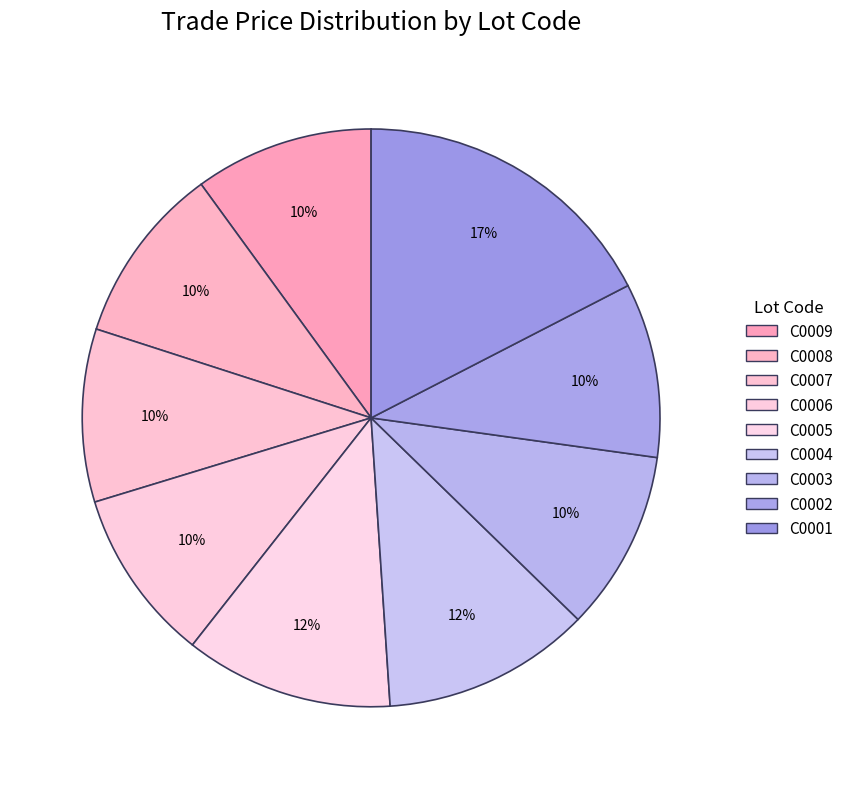

What is the change in value from C0007 to C0004?

+480.0